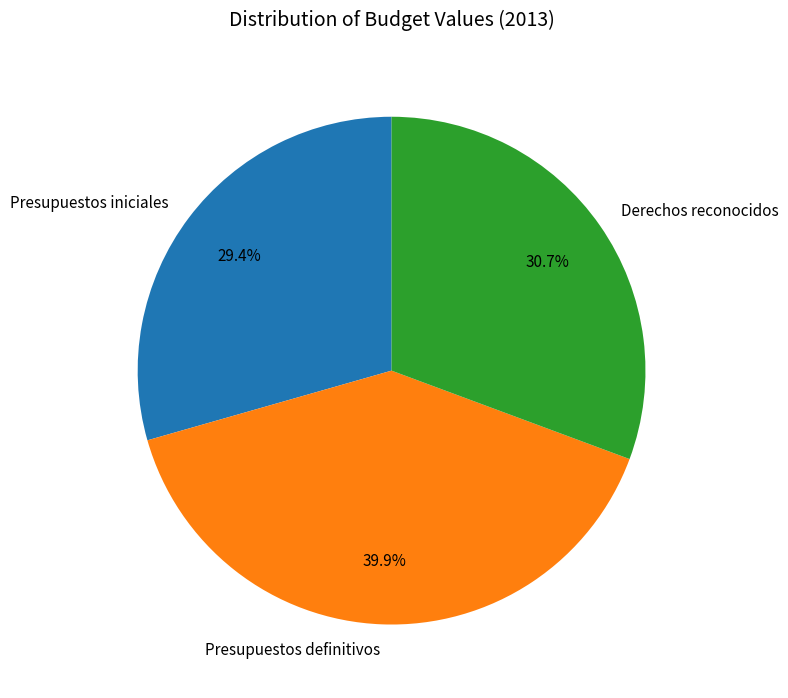

Rank the categories by value from lowest to highest.

Presupuestos iniciales, Derechos reconocidos, Presupuestos definitivos